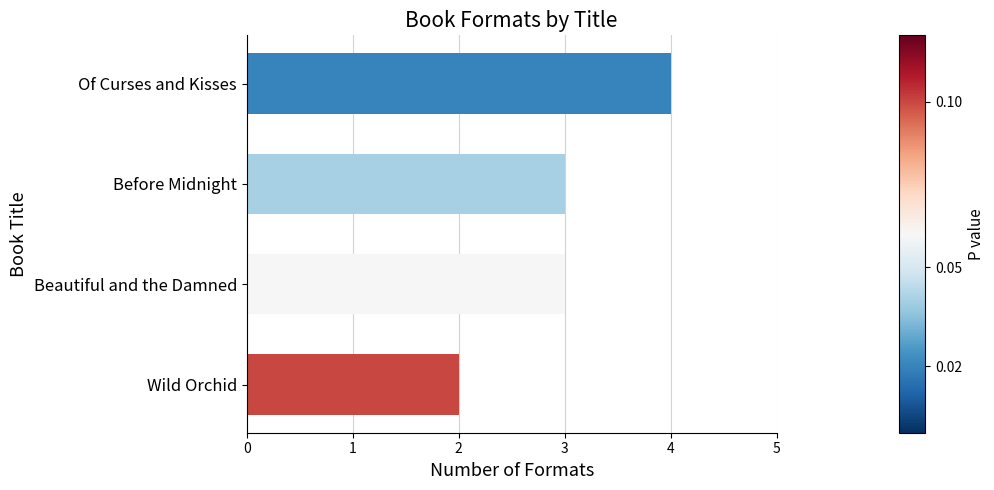

What is the smallest value displayed?

2